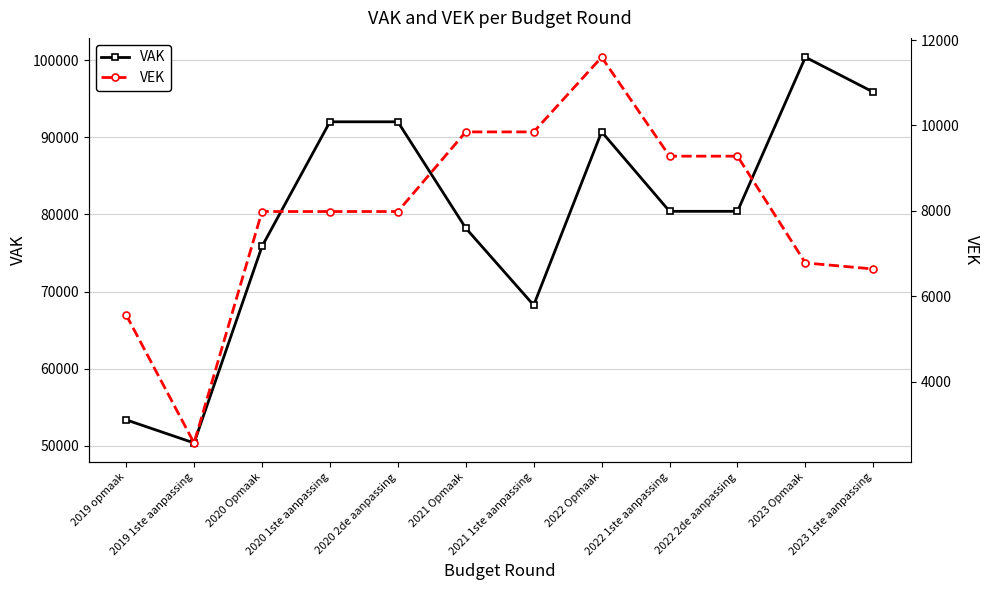

What is the difference between the VEK values at 2019 1ste aanpassing and 2022 2de aanpassing?

6716